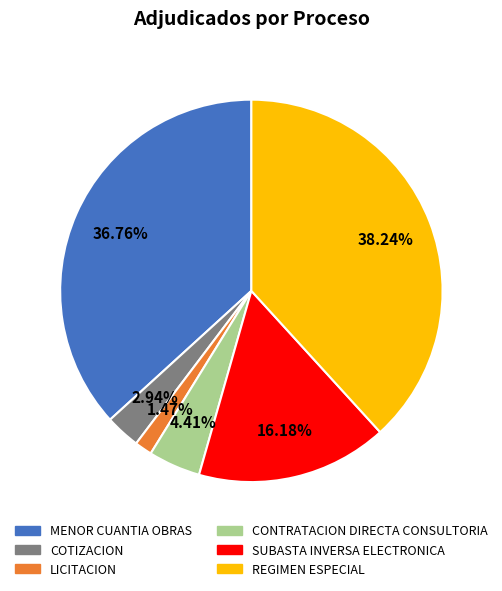

Which category has the biggest portion of the pie?

REGIMEN ESPECIAL